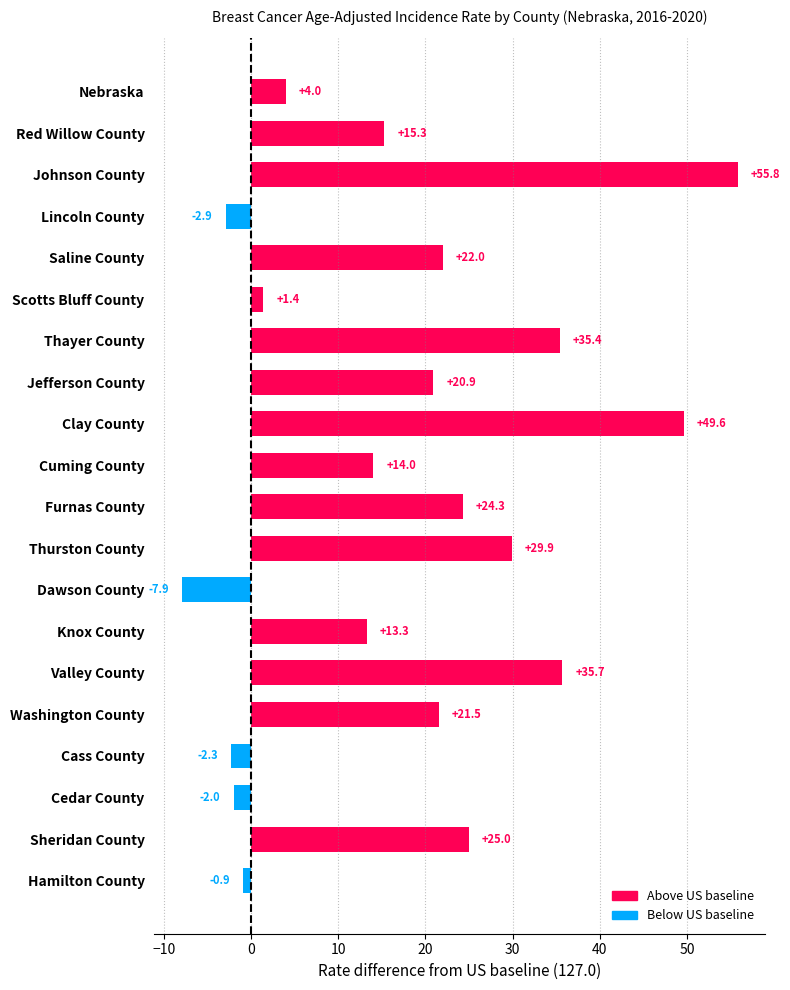

Reading top to bottom, transcribe all the data shown in this chart.

4.0	15.3	55.8	-2.9	22.0	1.4	35.4	20.9	49.6	14.0	24.3	29.9	-7.9	13.3	35.7	21.5	-2.3	-2.0	25.0	-0.9